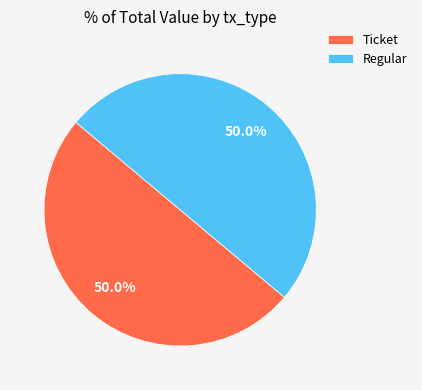

Approximately how many times larger is the value at Regular compared to Ticket?

1.0